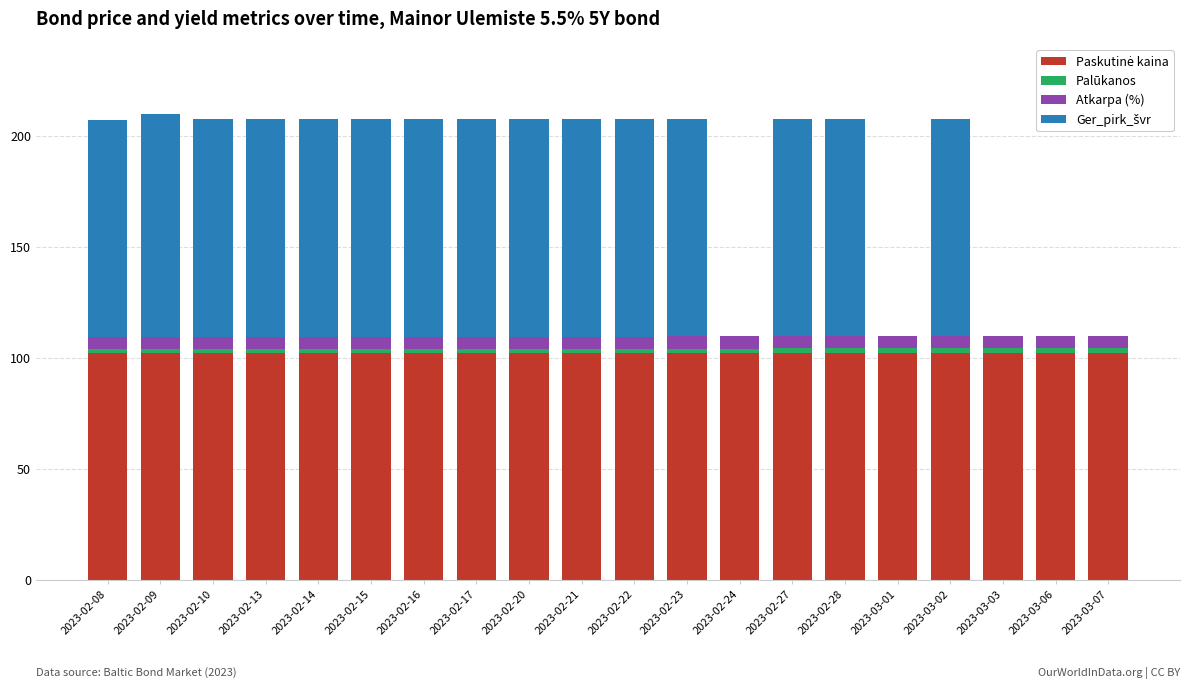

Count the number of categories in the chart.

20